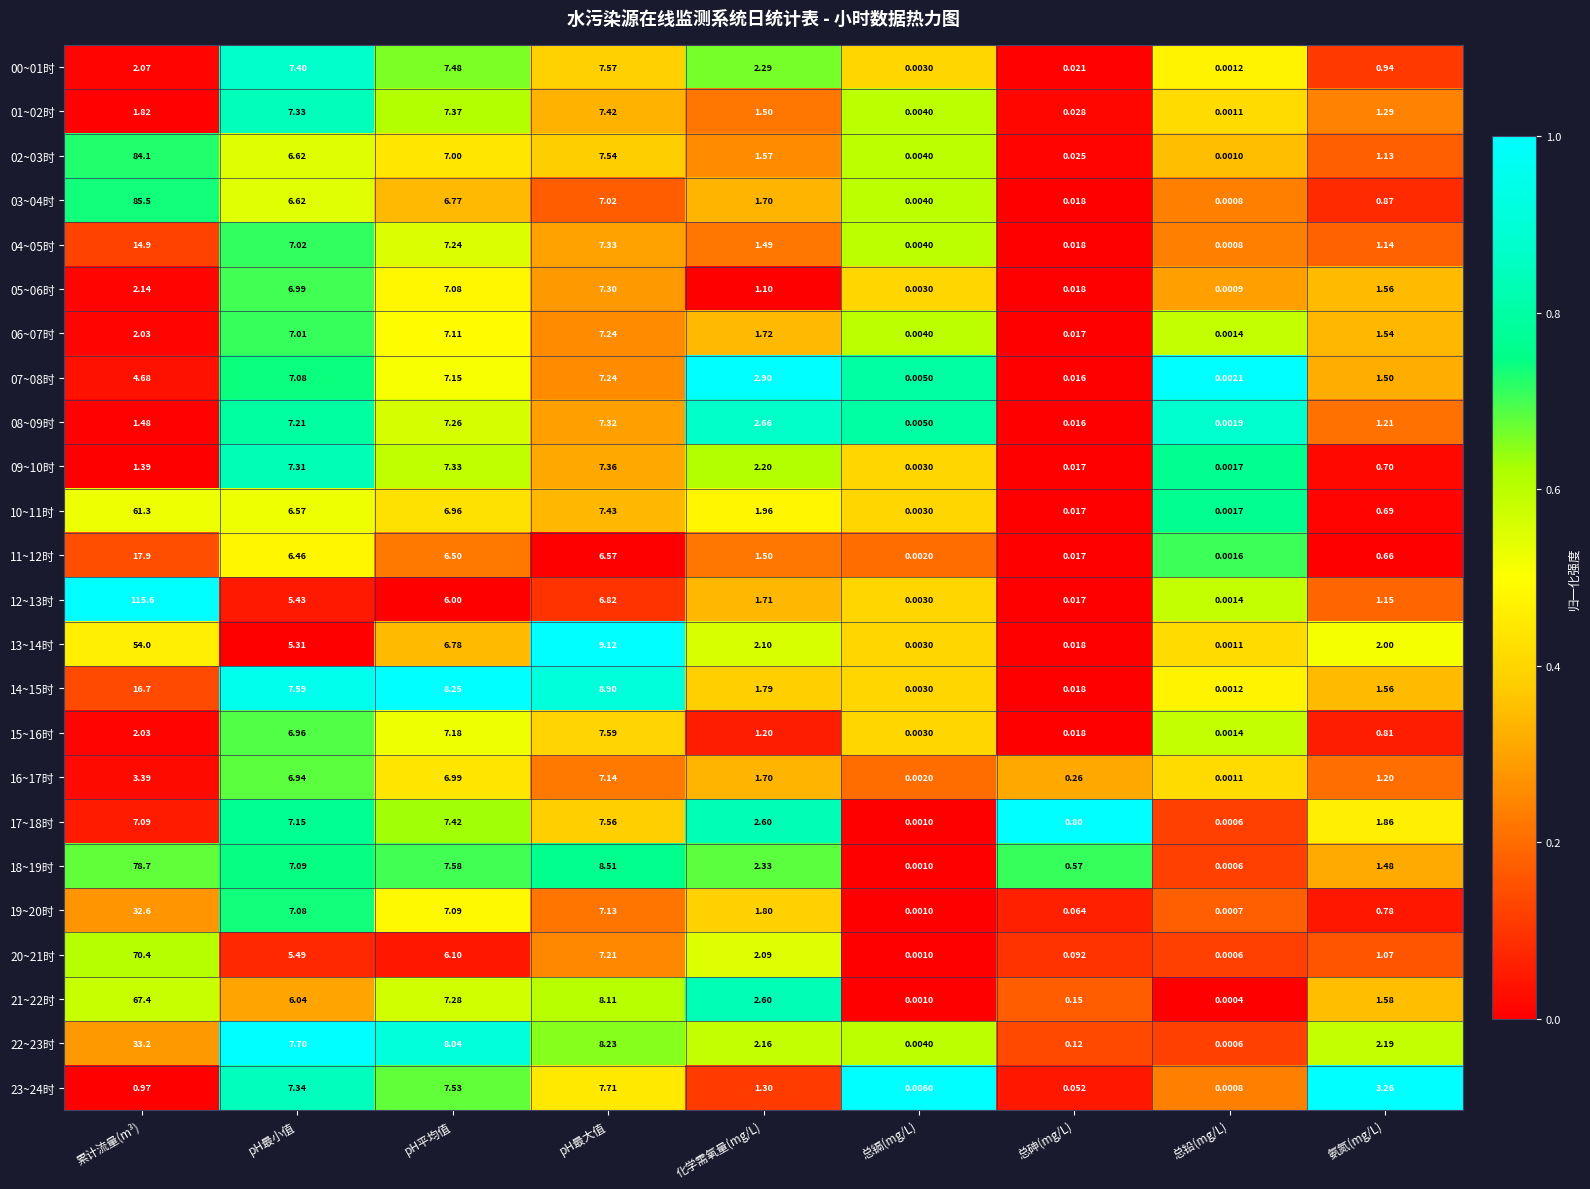

At which category does the chart reach its peak across all series?

累计流量(m³)